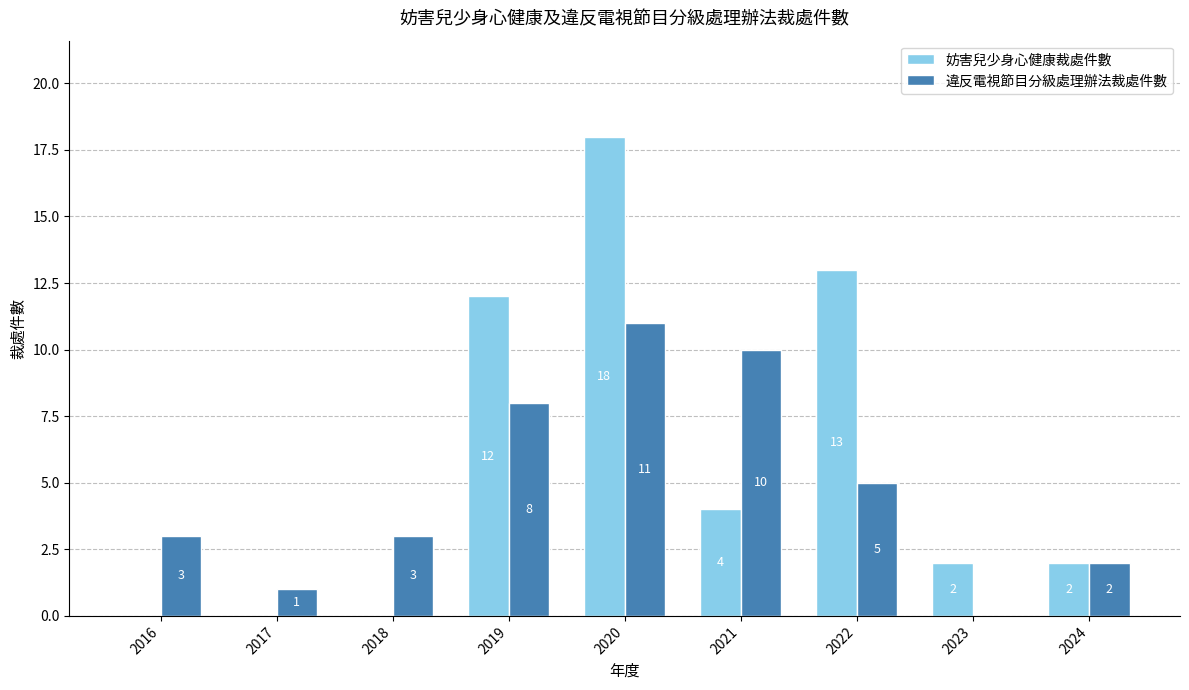

At which label is 妨害兒少身心健康裁處件數 closest to 9?

2019